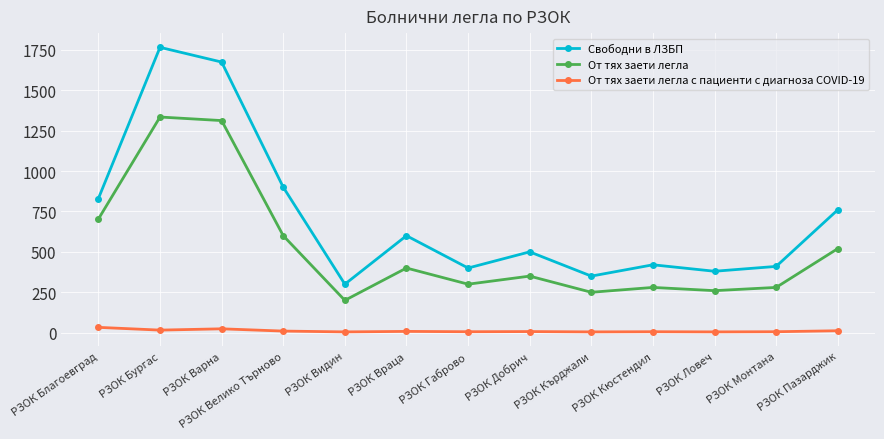

Where is the first local minimum for От тях заети легла?

РЗОК Видин